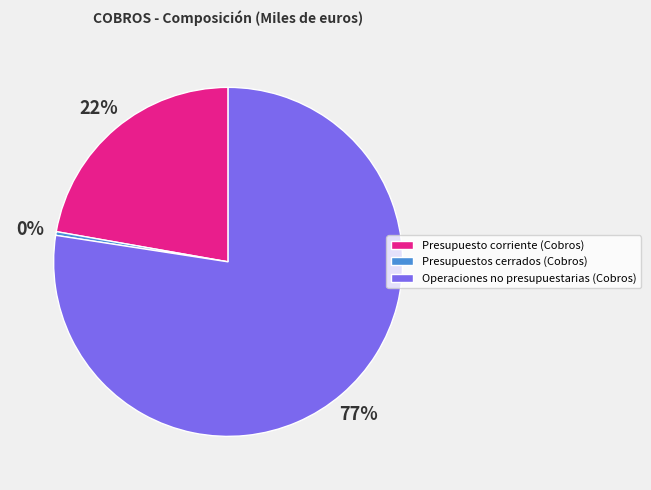

What is the ratio of the value at Presupuesto corriente (Cobros) to the value at Operaciones no presupuestarias (Cobros)?

0.3